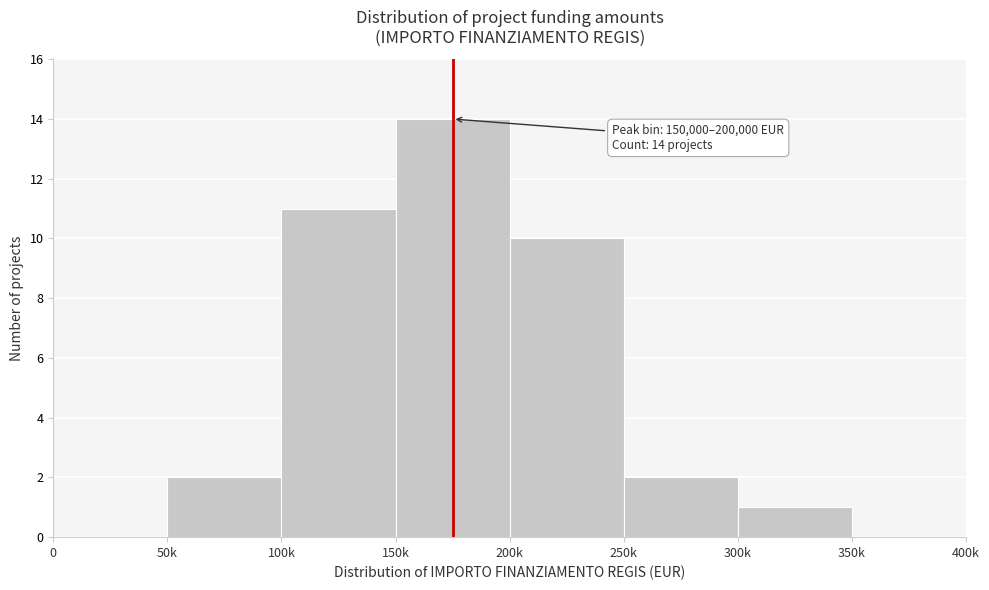

Reading right to left, transcribe all the data shown in this chart.

350k=0	300k=1	250k=2	200k=10	150k=14	100k=11	50k=2	0=0